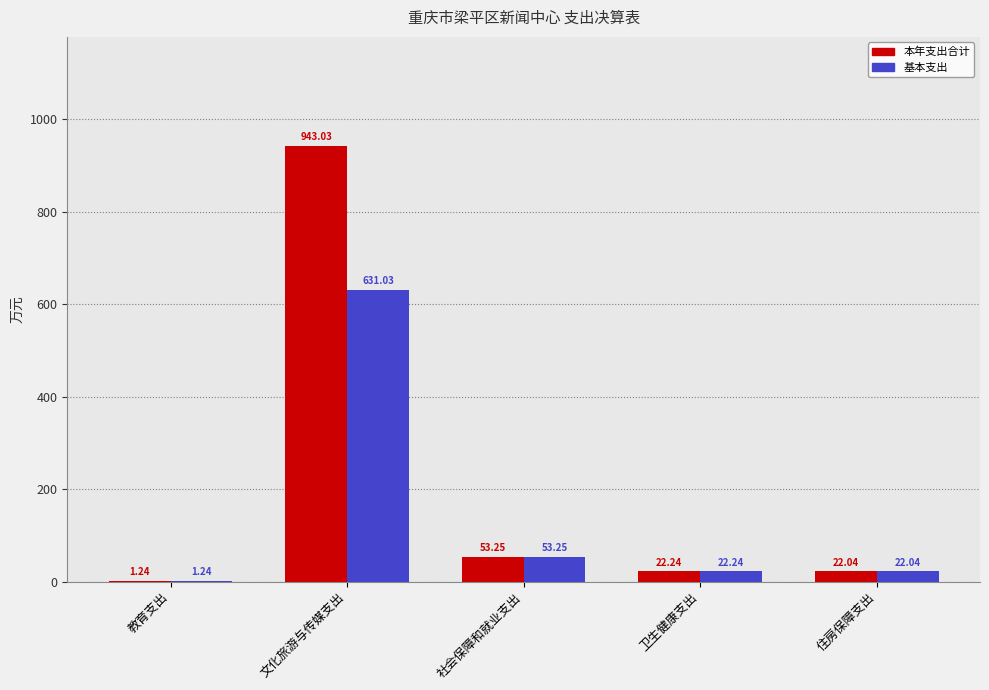

What is the total value across all series at 社会保障和就业支出?

106.5